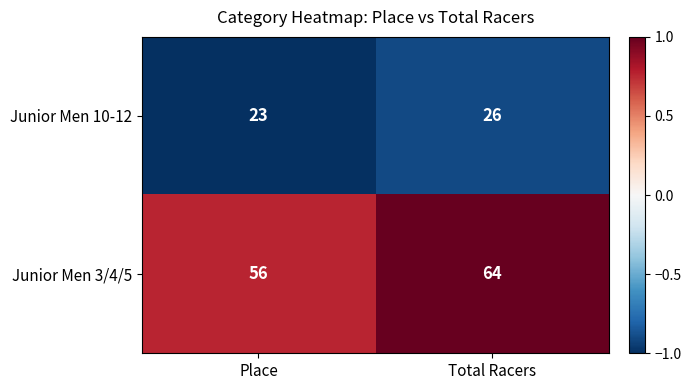

Read the Junior Men 10-12 value at Place.

23